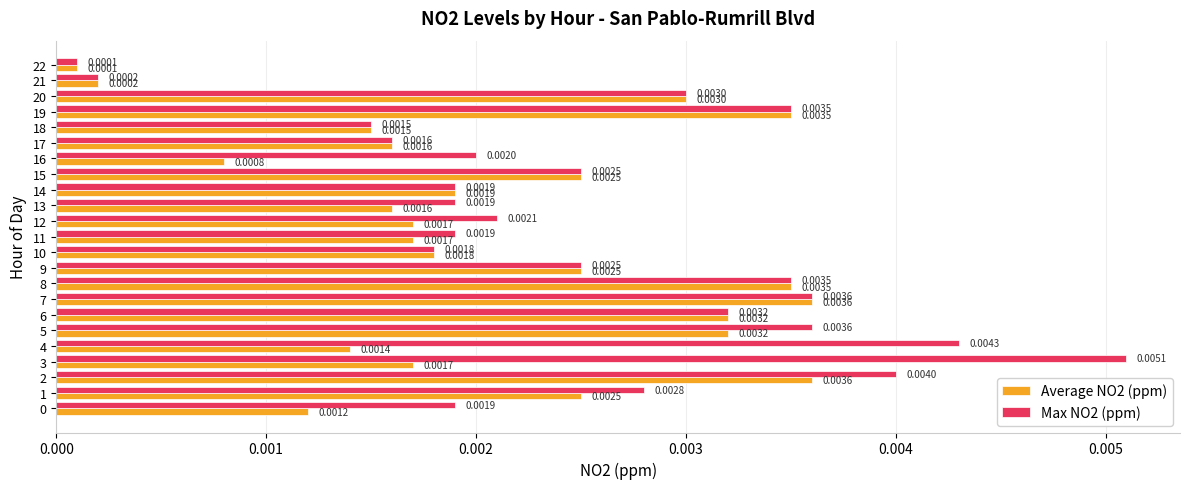

Rank the series by their average value, from lowest to highest.

Average NO2 (ppm), Max NO2 (ppm)